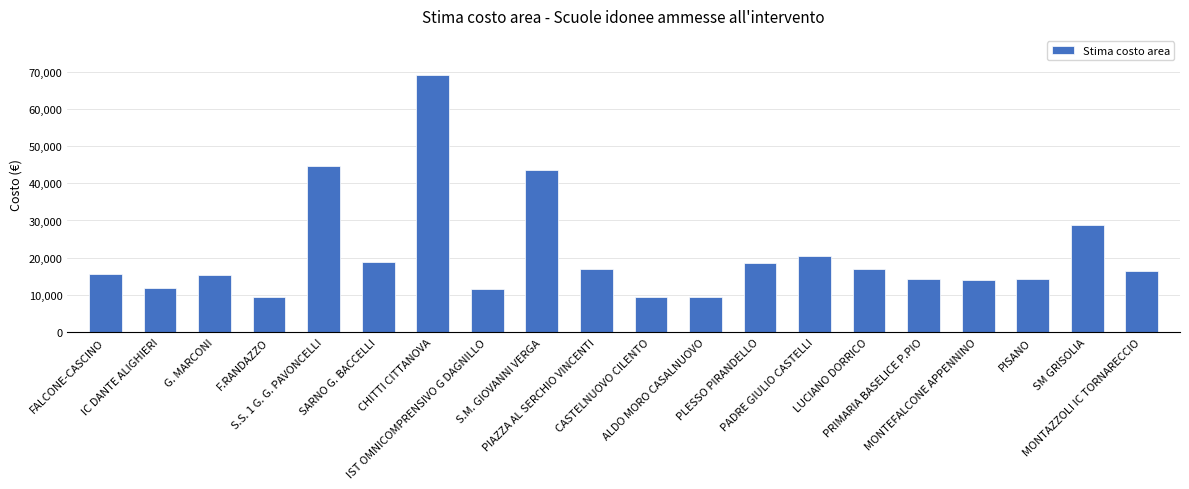

What is the sum of the values at G. MARCONI and FALCONE-CASCINO?

30989.8